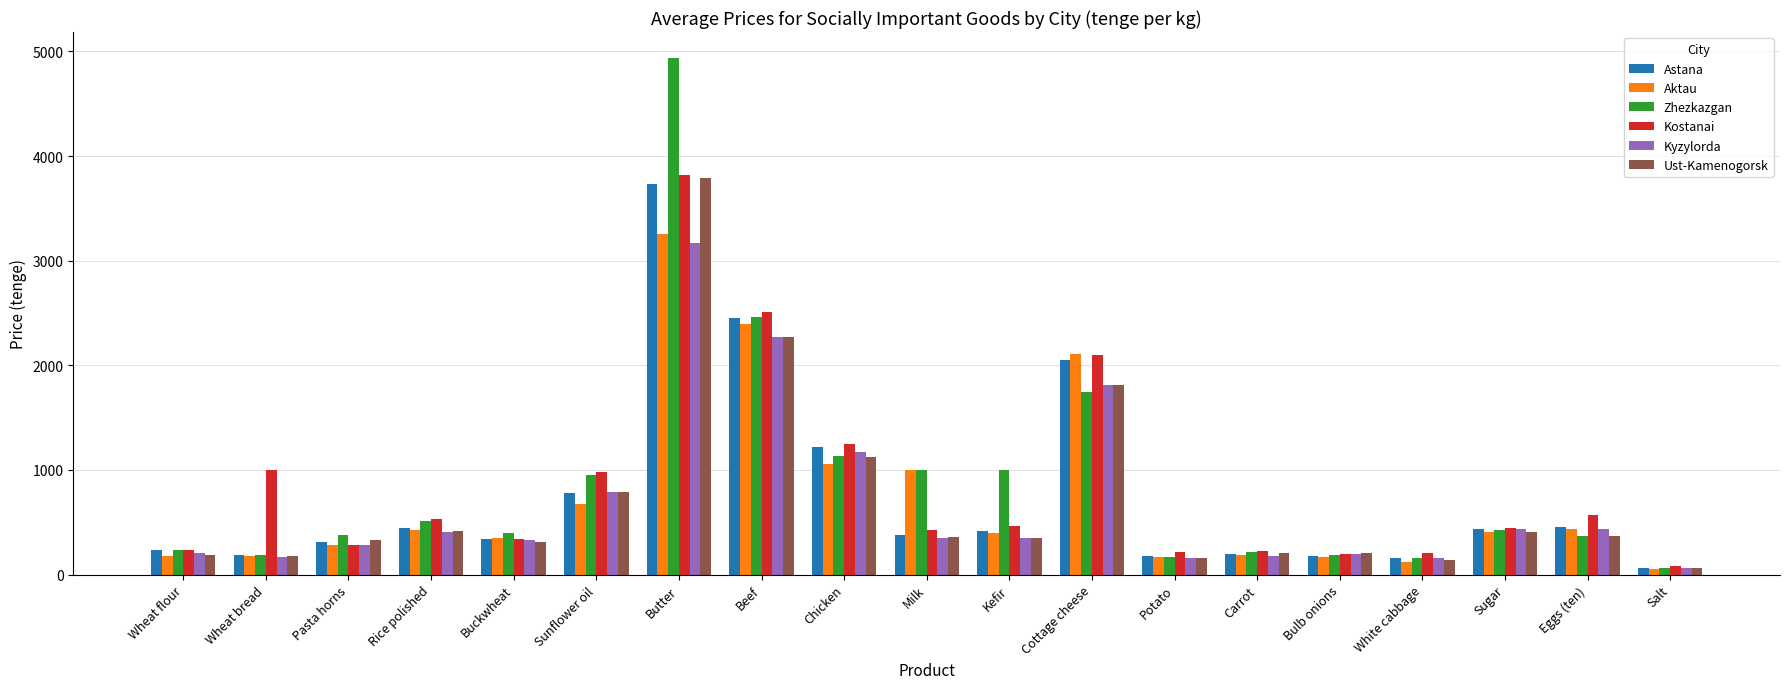

True or false: Aktau has a value of 429 at Rice polished.

True